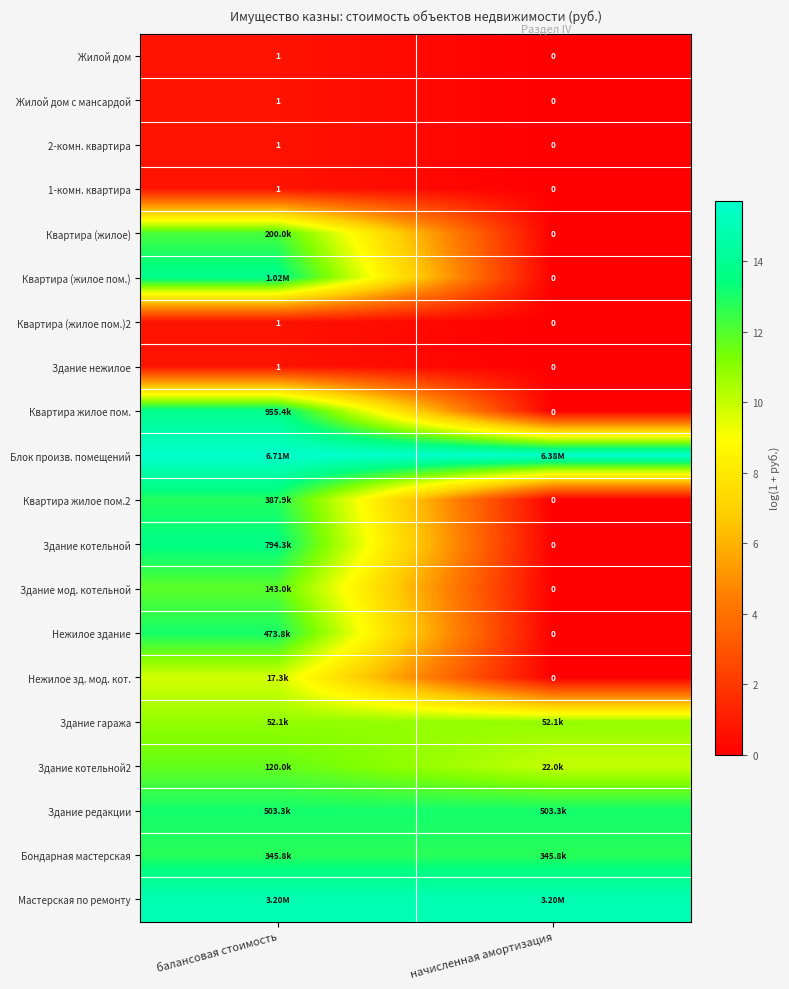

Where is Жилой дом с мансардой nearest to the value 0?

начисленная амортизация